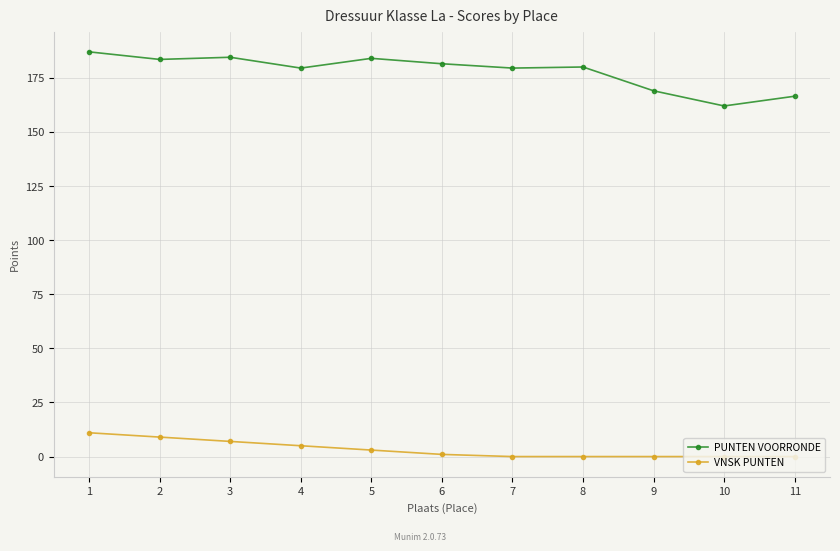

What is the difference between the maximum and minimum values in the VNSK PUNTEN series?

11.0